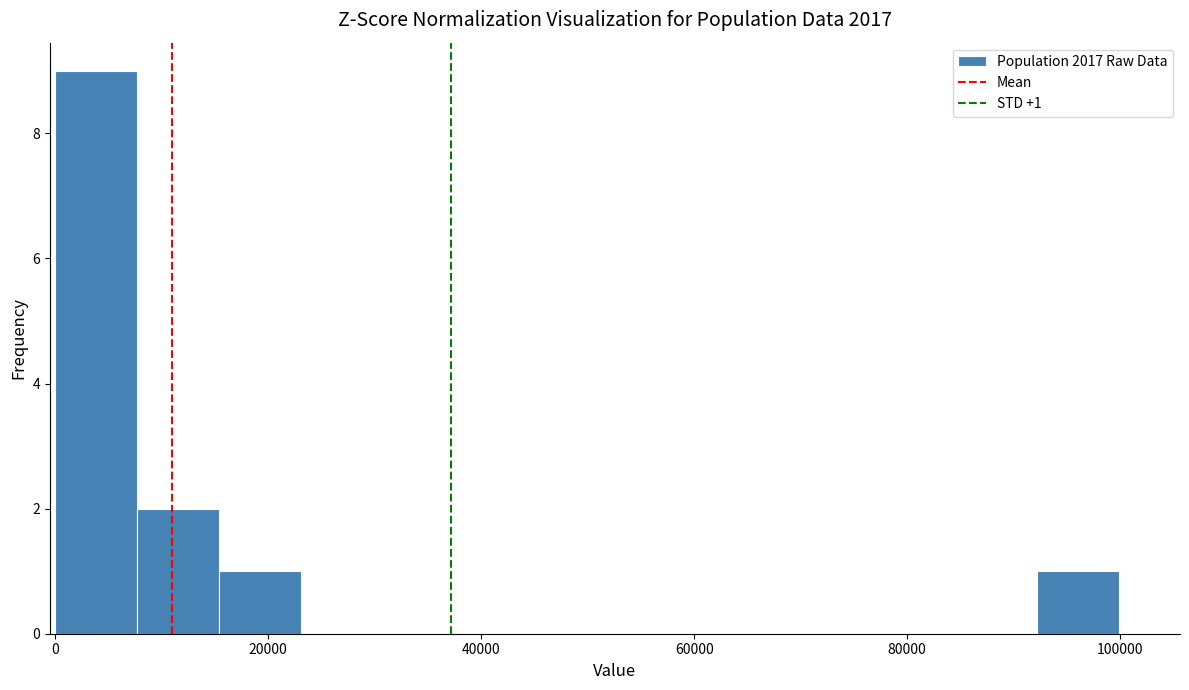

Read against the x-axis, roughly where is the centre of the tallest bar?

4000